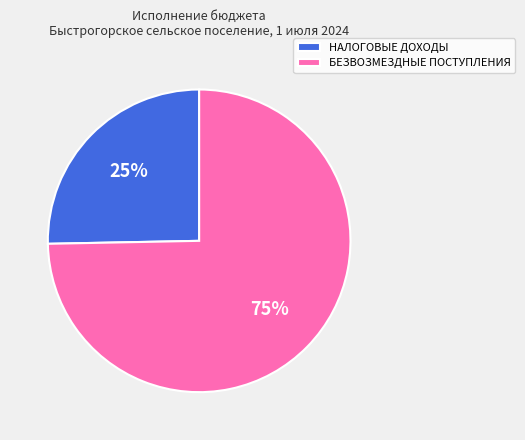

Which category accounts for the majority?

БЕЗВОЗМЕЗДНЫЕ ПОСТУПЛЕНИЯ